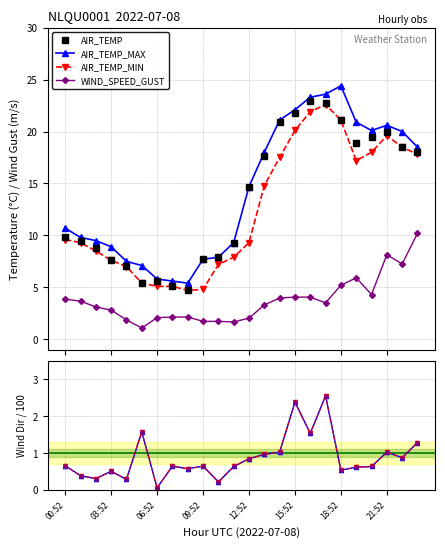

What position from the left is 8?

9